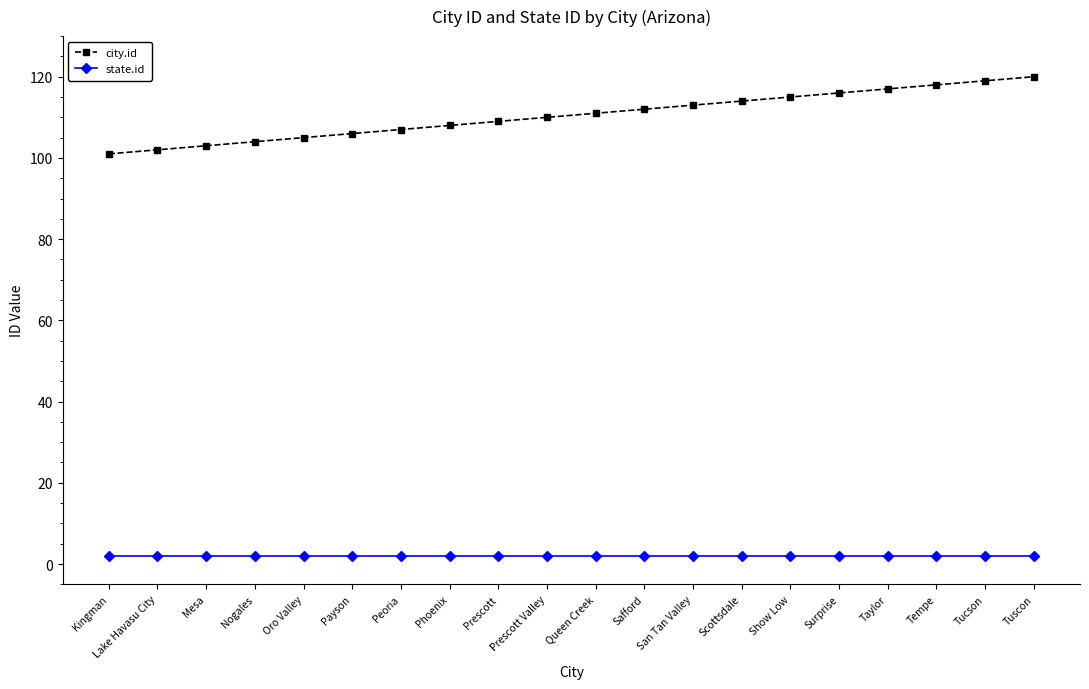

What is the highest value of the city.id series?

120